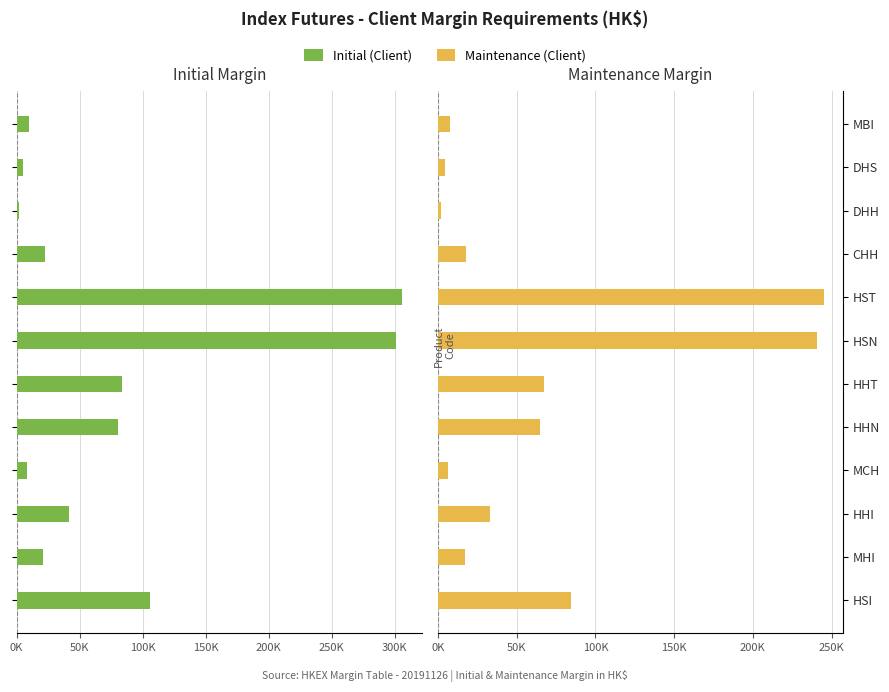

How many bars are there in total?

24